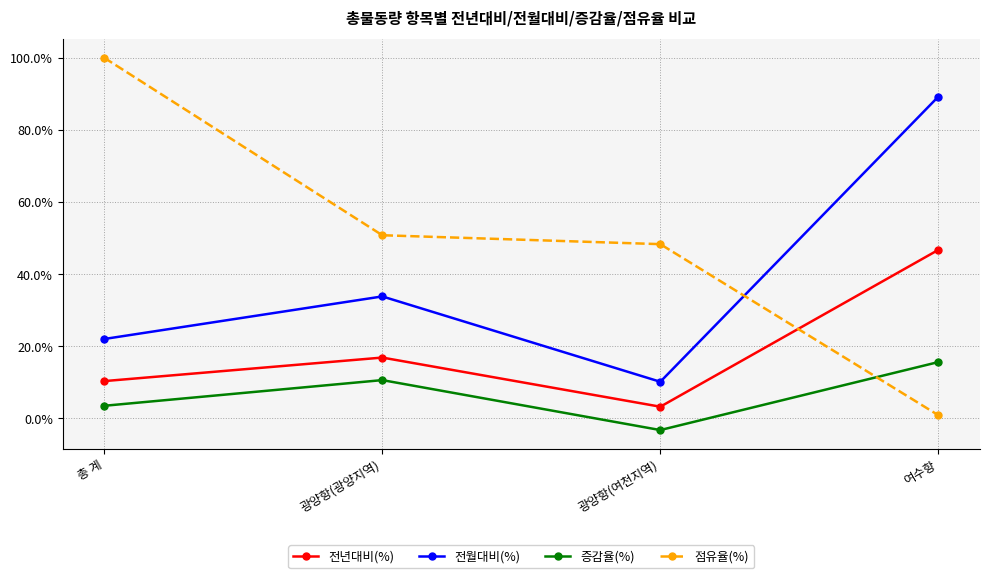

What position from the left is 총 계?

1